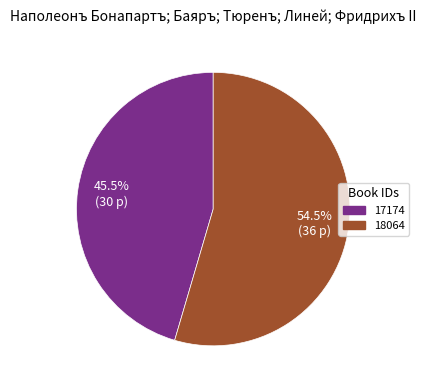

The 18064 slice represents 63% of the pie. True or false?

False